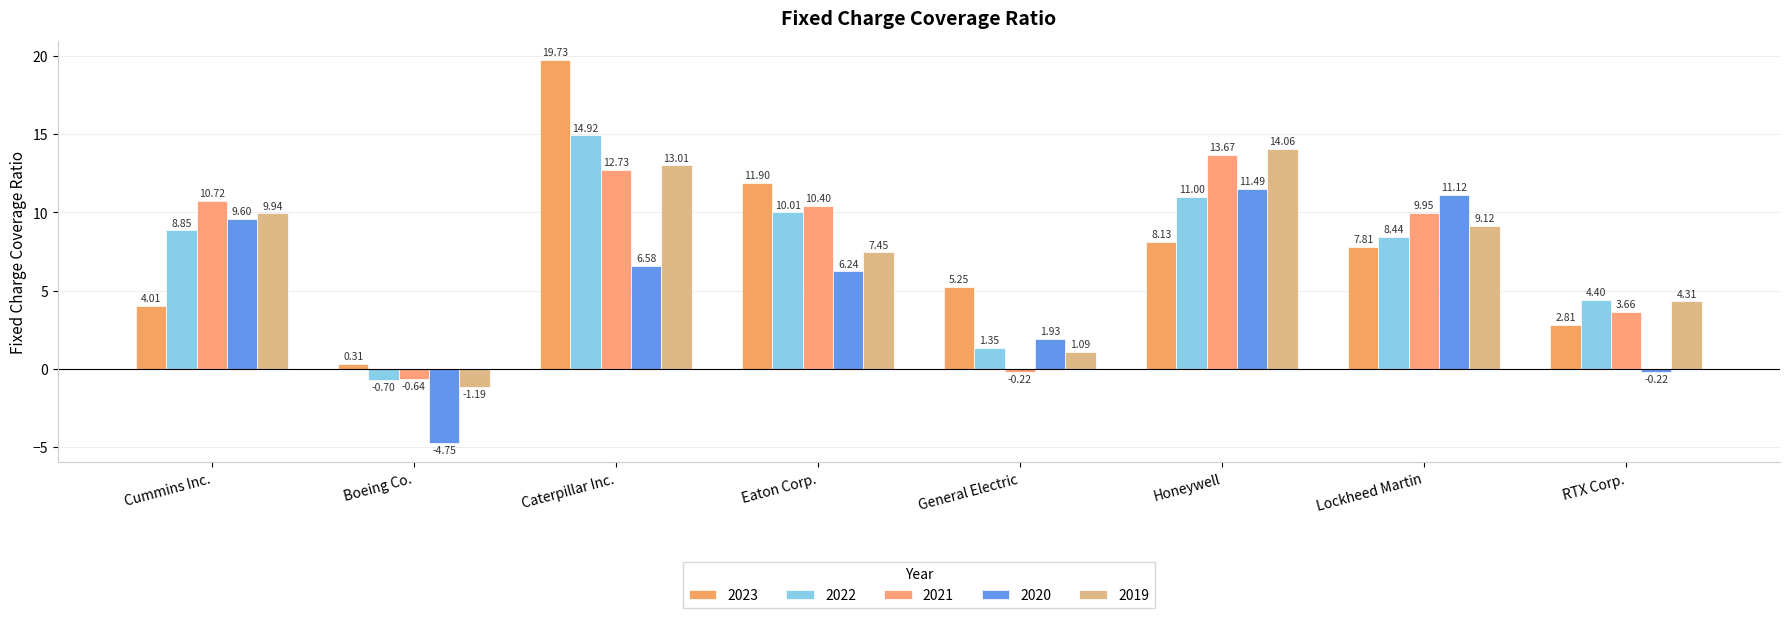

Count the number of data series in this chart.

5